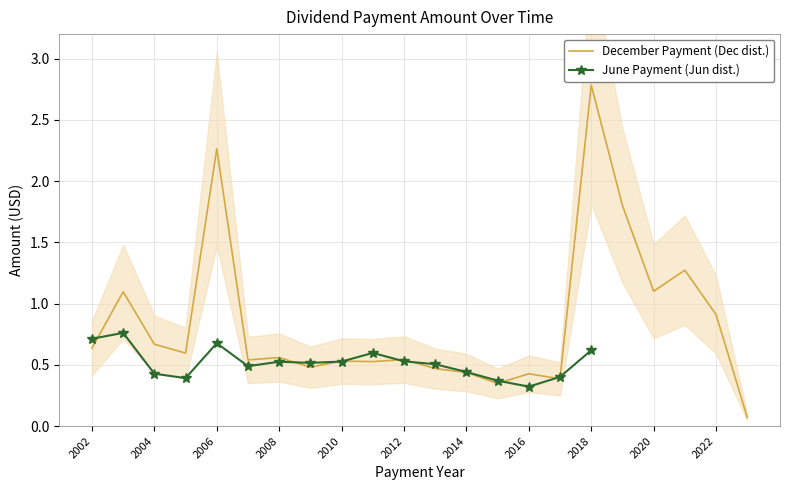

How many categories are shown in the chart?

22